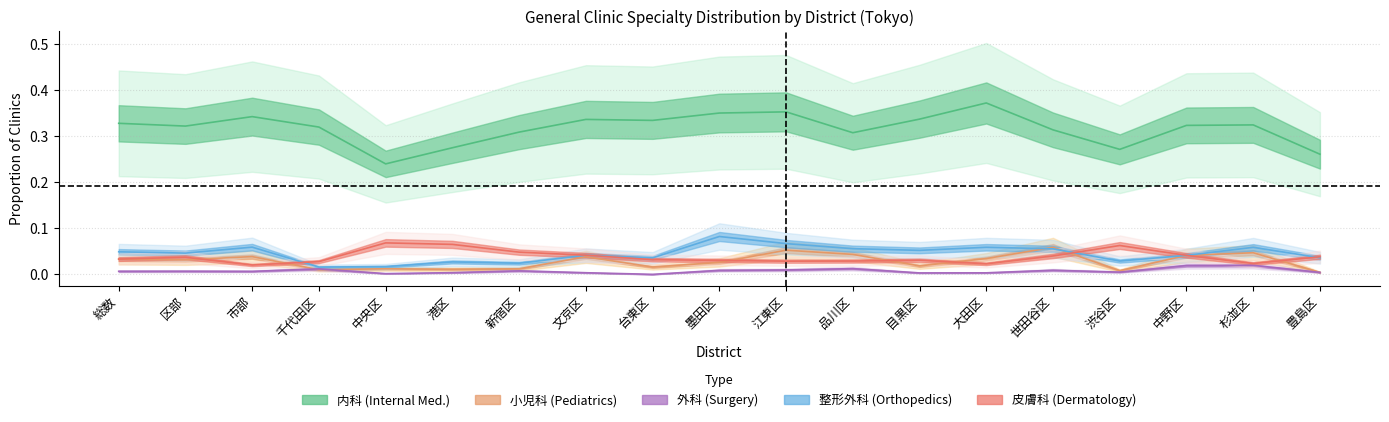

What position from the right is 文京区?

12